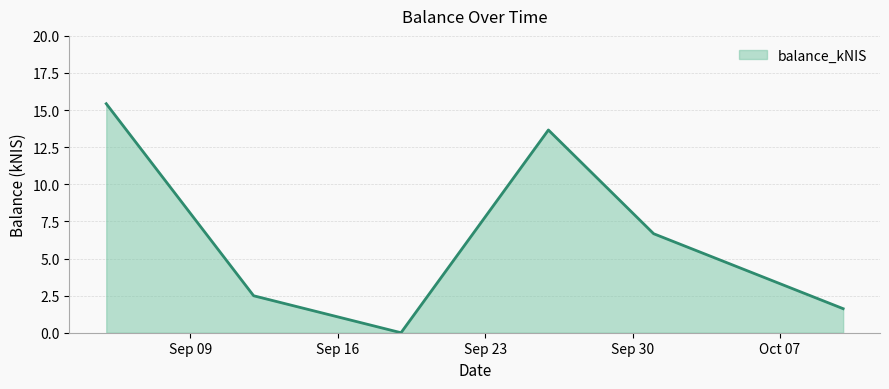

How many interior local valleys (lower than both neighbors) does the data have?

1